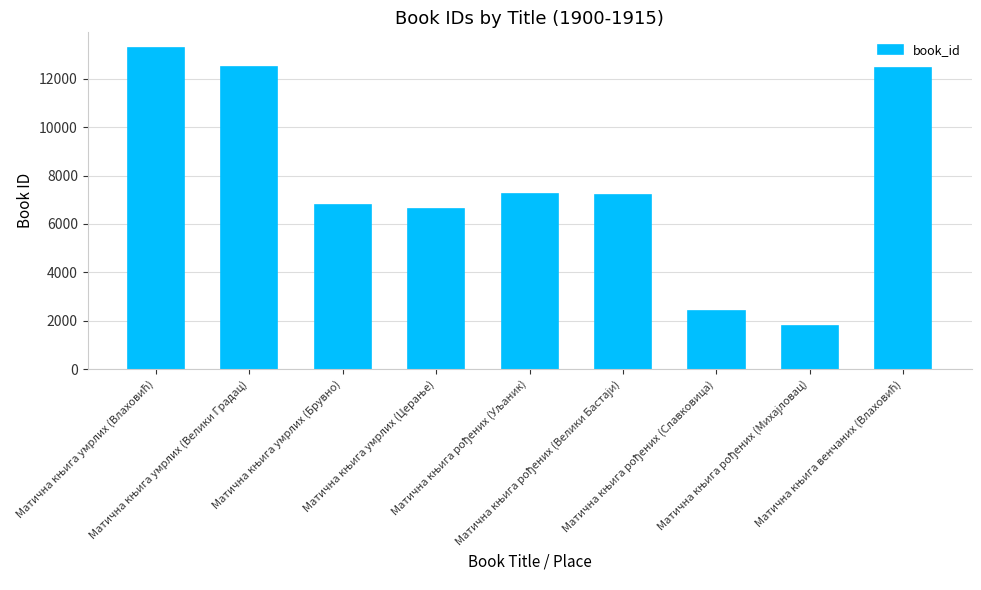

What is the value of the 4th bar from the left?

6625